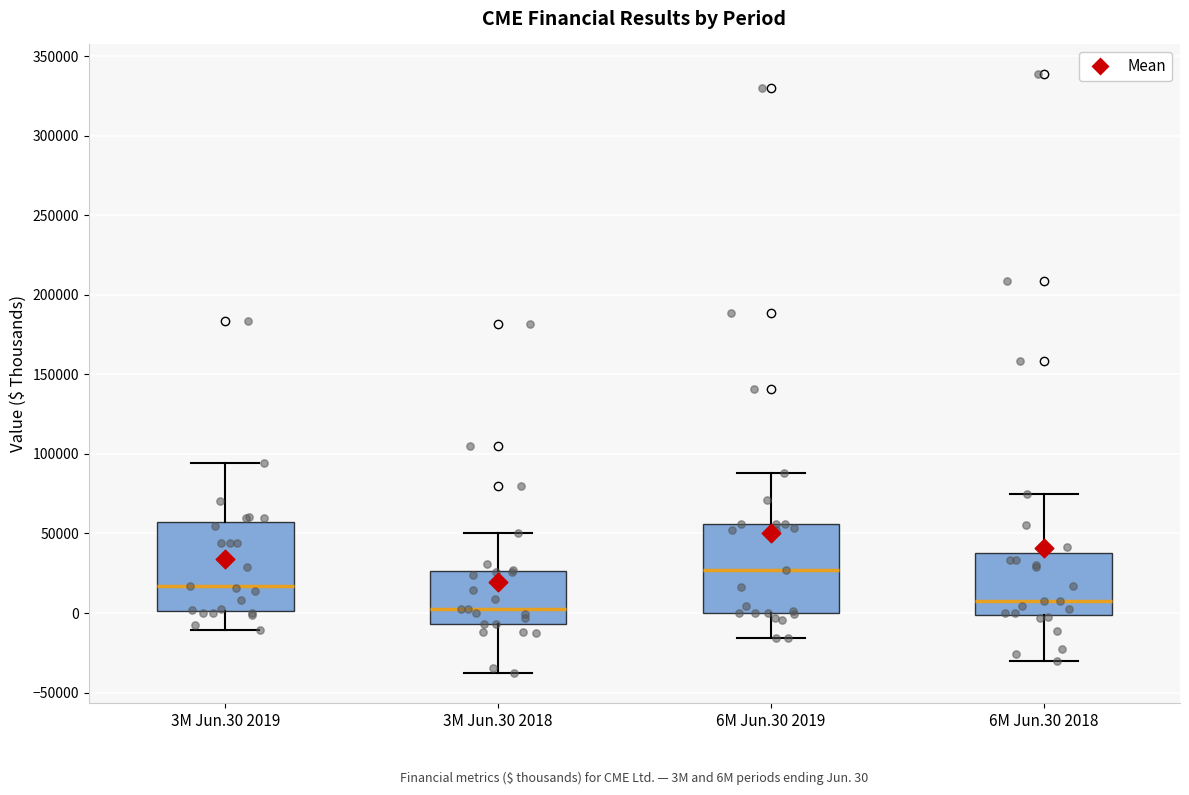

Which box's median line is the highest?

6M Jun.30 2019